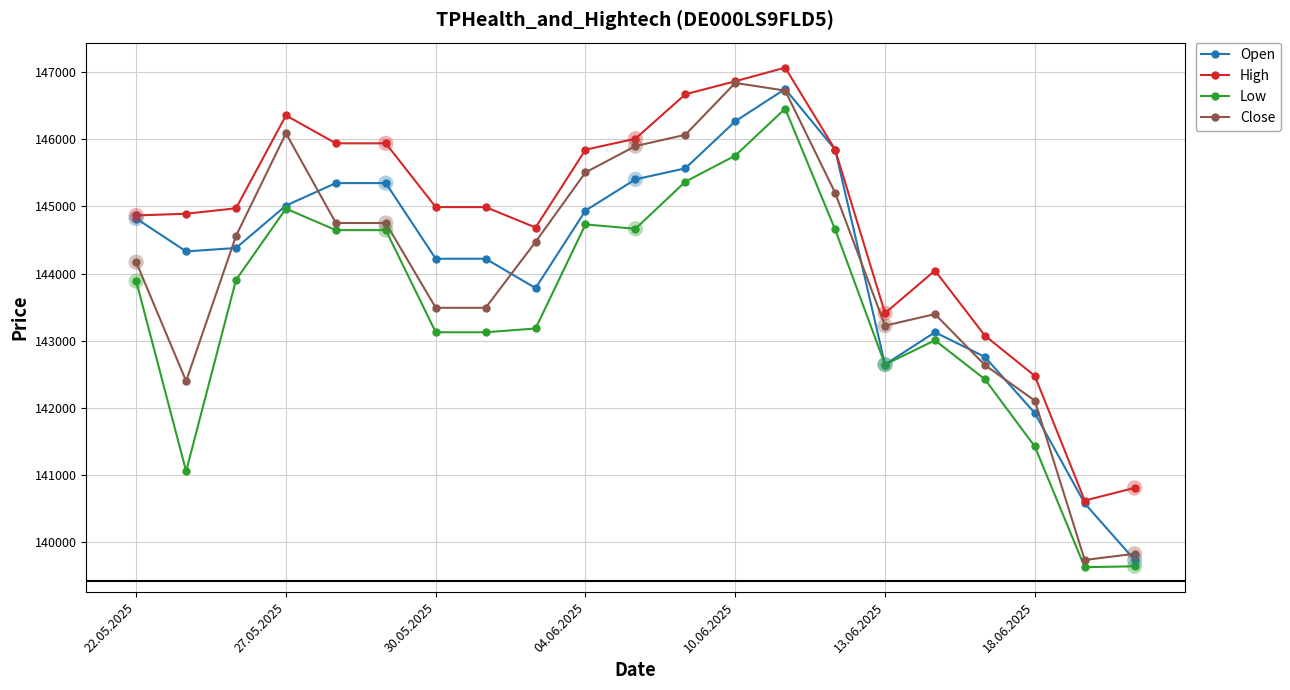

Which series has the largest total across all categories?

High